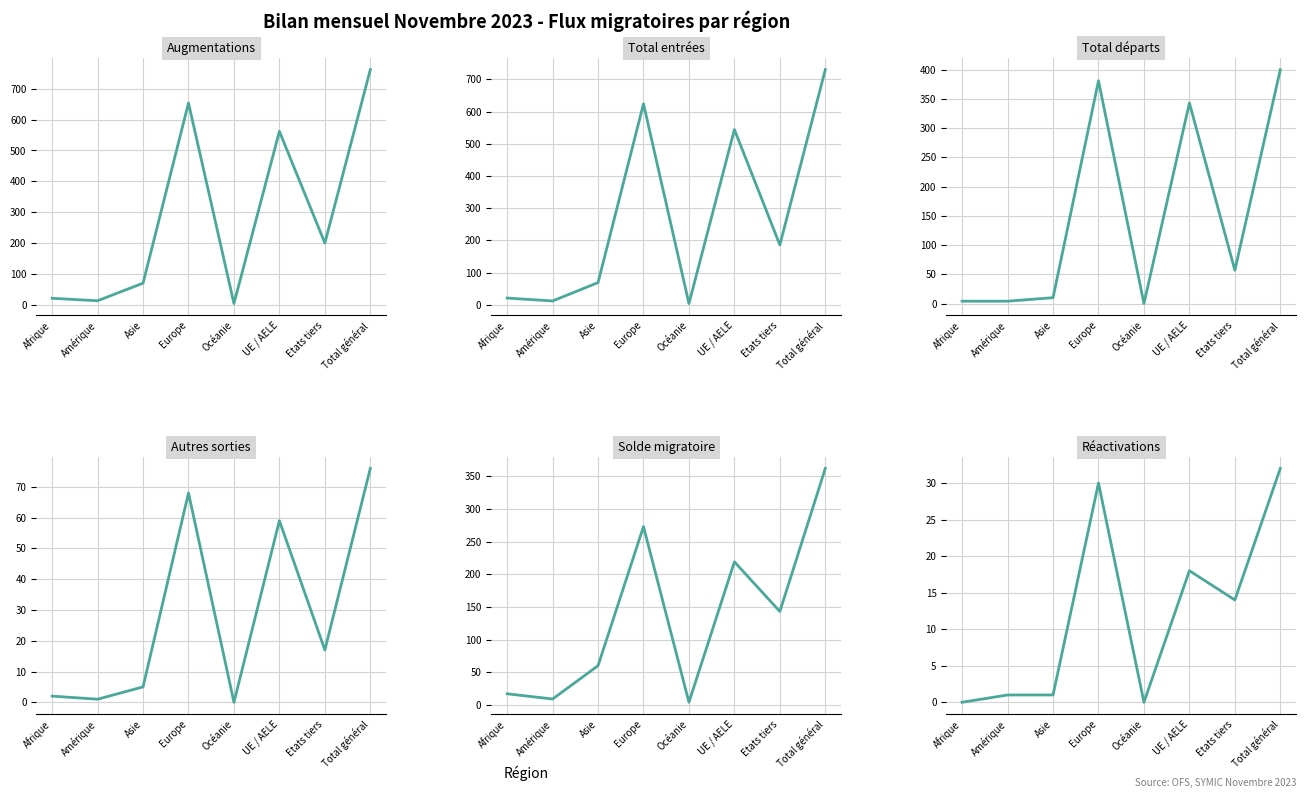

Which label corresponds to the smallest value in the chart?

Océanie